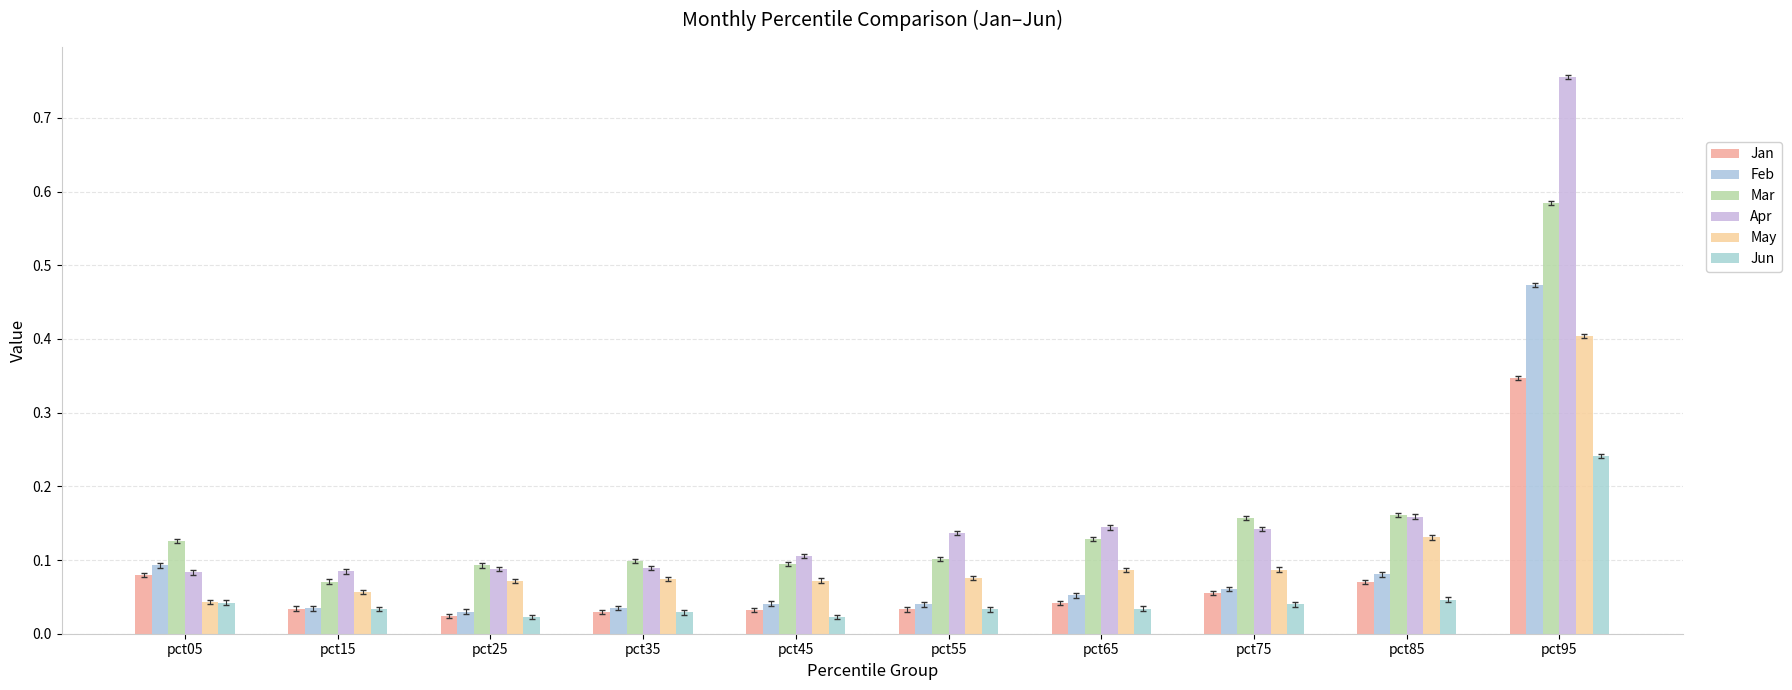

List the labels in order of Feb value, largest first.

pct95, pct05, pct85, pct75, pct65, pct45, pct55, pct35, pct15, pct25